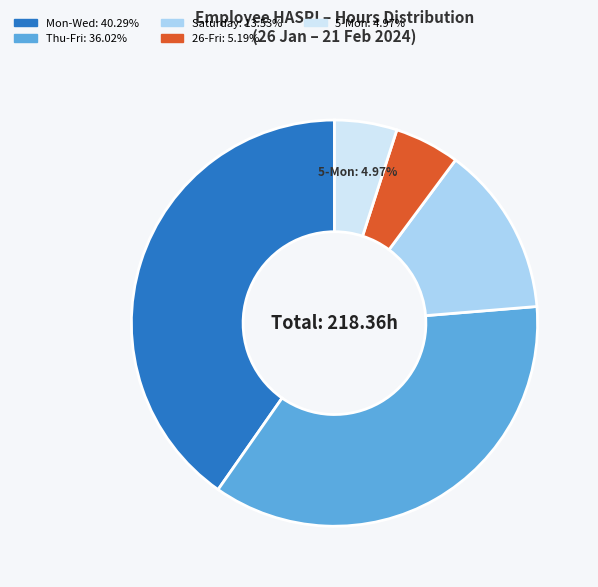

Is there a majority slice in this chart?

No